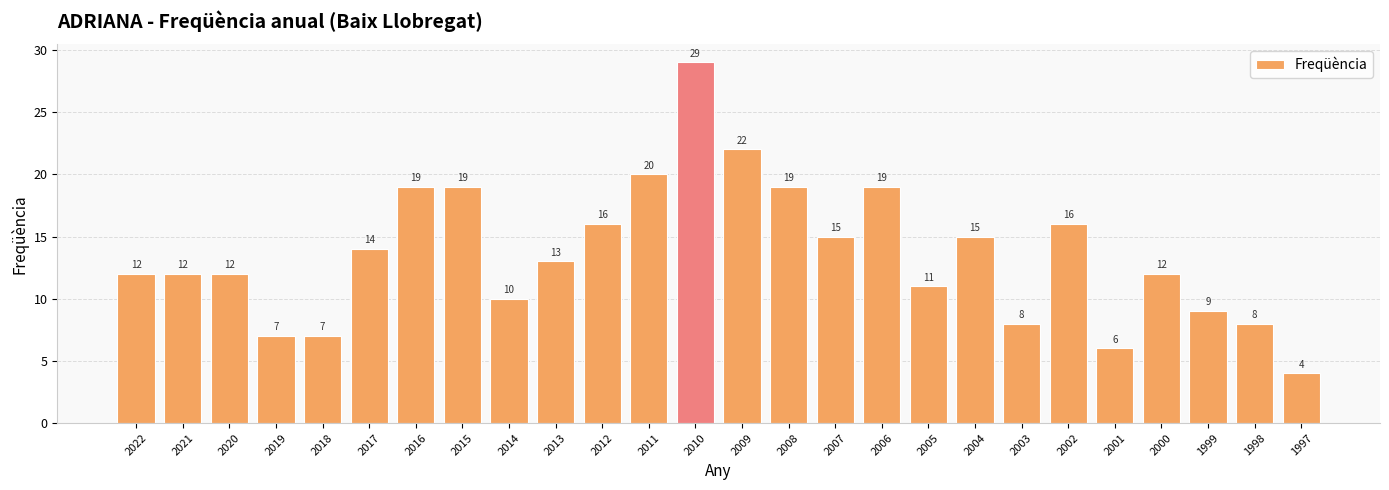

What is the value of the 24th bar from the left?

9